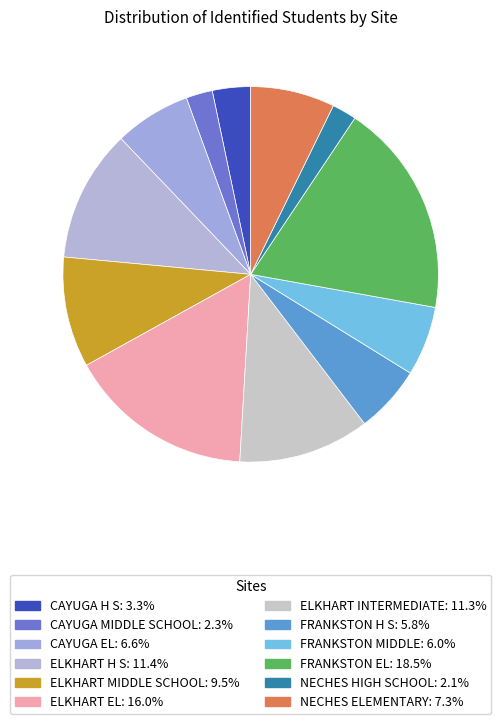

Count the number of slices in the pie.

12